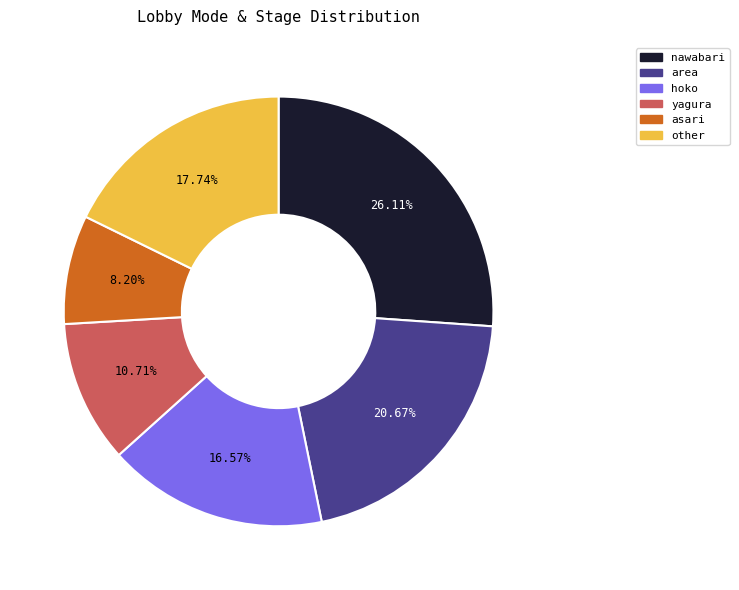

What is the smallest slice in the pie chart?

asari